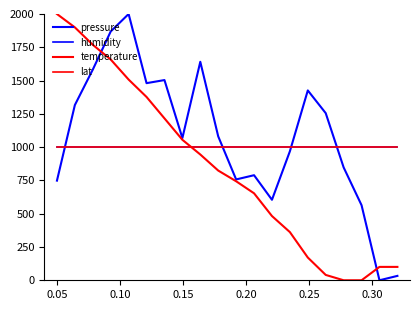

Is this an area chart (filled region under the line)?

No